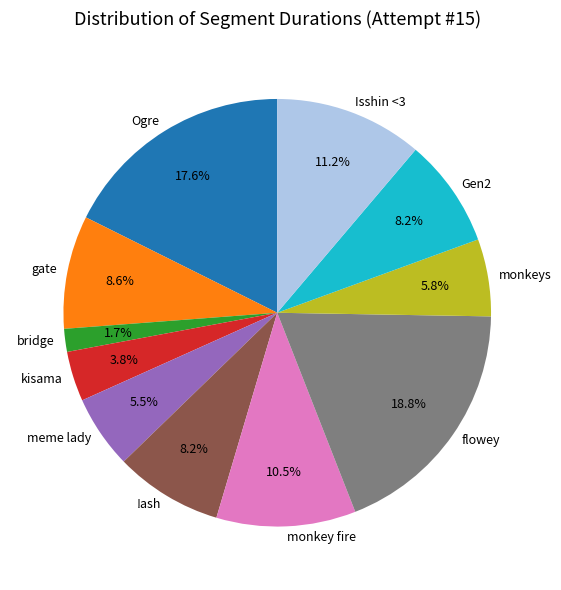

Combined, what portion of the pie is kisama and bridge?

5.5%